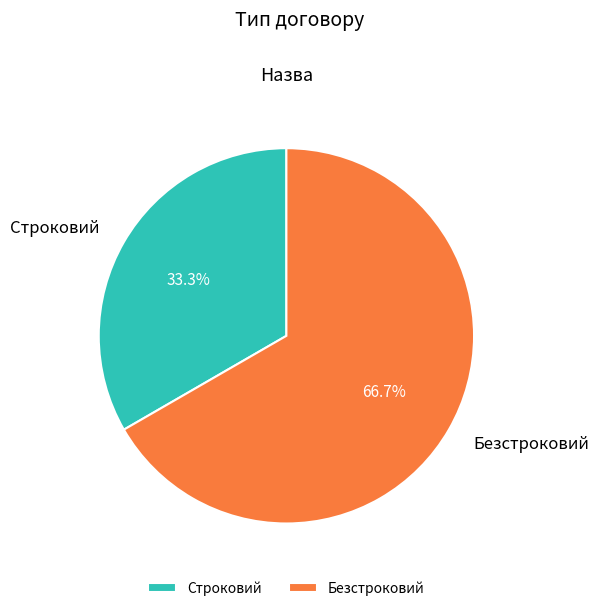

What is the total percentage of Безстроковий and Строковий?

100.0%